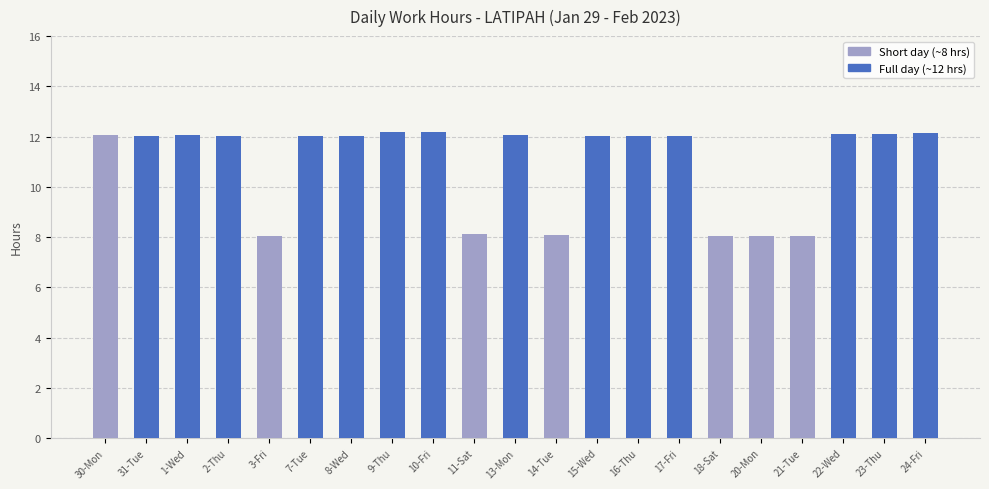

What is the value of the 11th bar from the left?

12.1